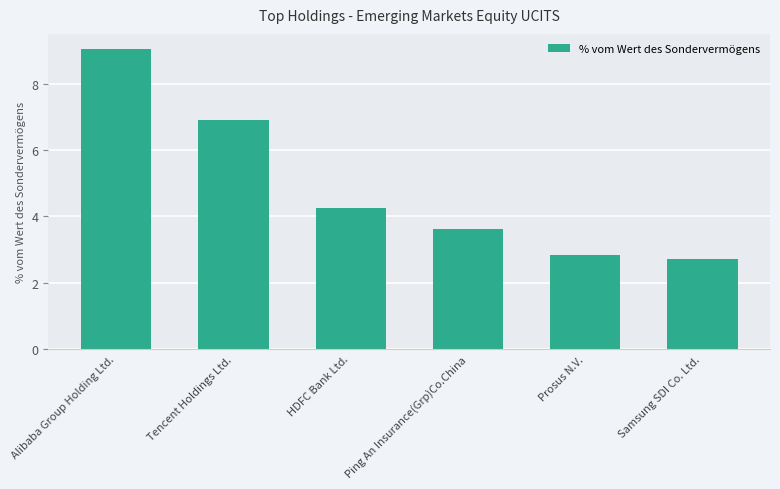

List the labels in order of value, smallest first.

Samsung SDI Co. Ltd., Prosus N.V., Ping An Insurance(Grp)Co.China, HDFC Bank Ltd., Tencent Holdings Ltd., Alibaba Group Holding Ltd.